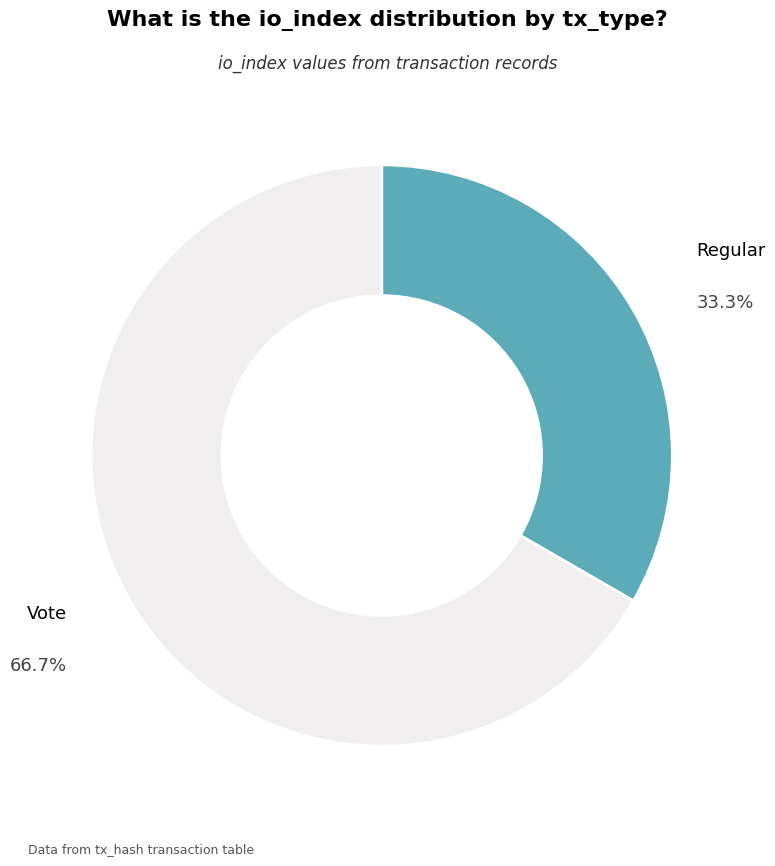

Is it true that Regular is 33% of the pie?

True